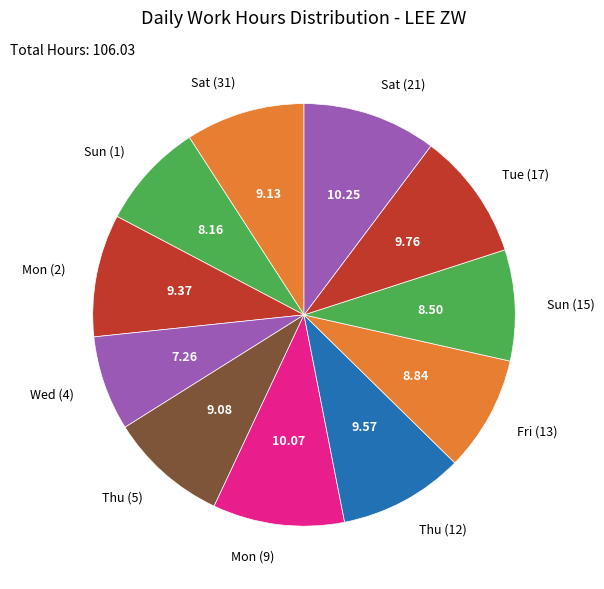

Which has a higher value, Thu (5) or Sun (1)?

Thu (5)